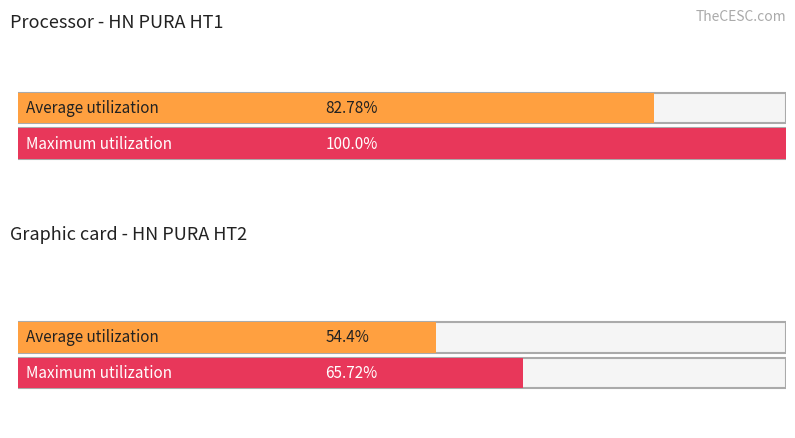

Reading right to left, extract all data points from this chart.

Average utilization: HT2=54.4	HT1=82.8
Maximum utilization: HT2=65.7	HT1=100.0